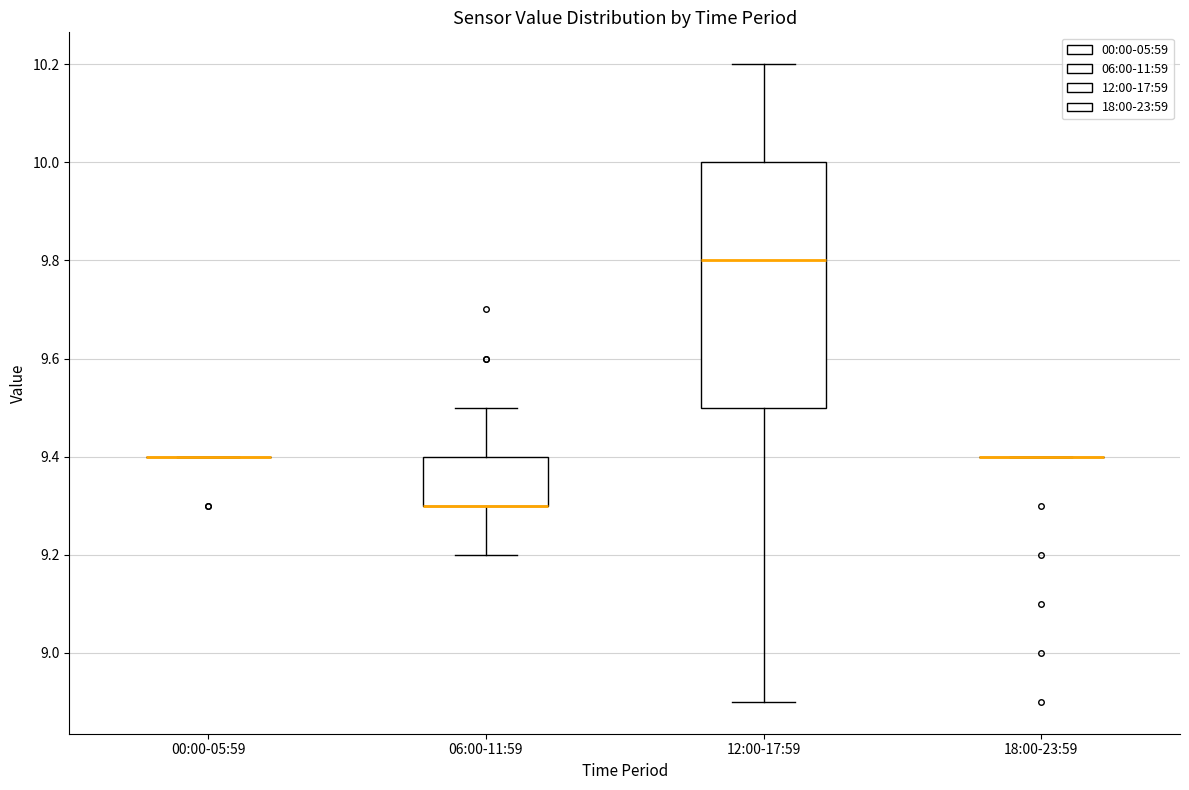

Reading left to right, transcribe this box plot: for each box, give where its median line is, the range the box spans, and where its two whiskers end, as read against the y-axis. The values are not printed on the chart, so give them approximately, as read against the axis.

00:00-05:59: box collapsed to a line at 9.4, whiskers 9.4 to 9.4
06:00-11:59: median 9.3 (drawn on the box's lower edge), box 9.3 to 9.4, whiskers 9.2 to 9.5
12:00-17:59: median 9.8, box 9.5 to 10.0, whiskers 8.9 to 10.2
18:00-23:59: box collapsed to a line at 9.4, whiskers 9.4 to 9.4